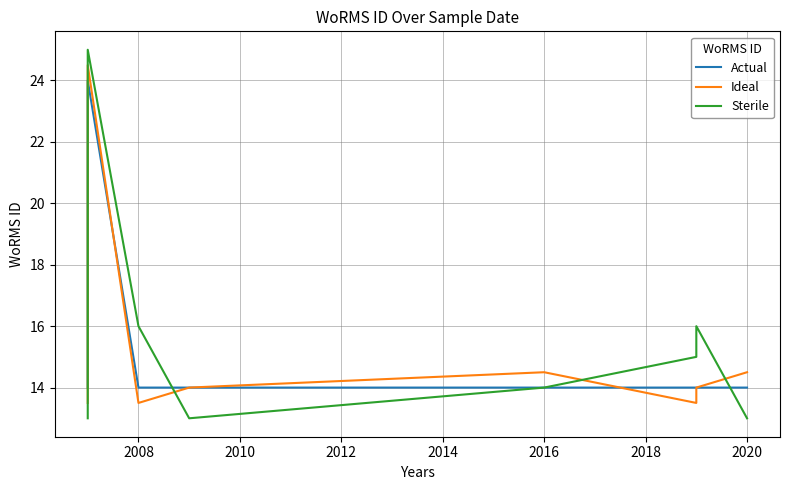

What is the value of the Actual point at the 9th from the left?

14.0